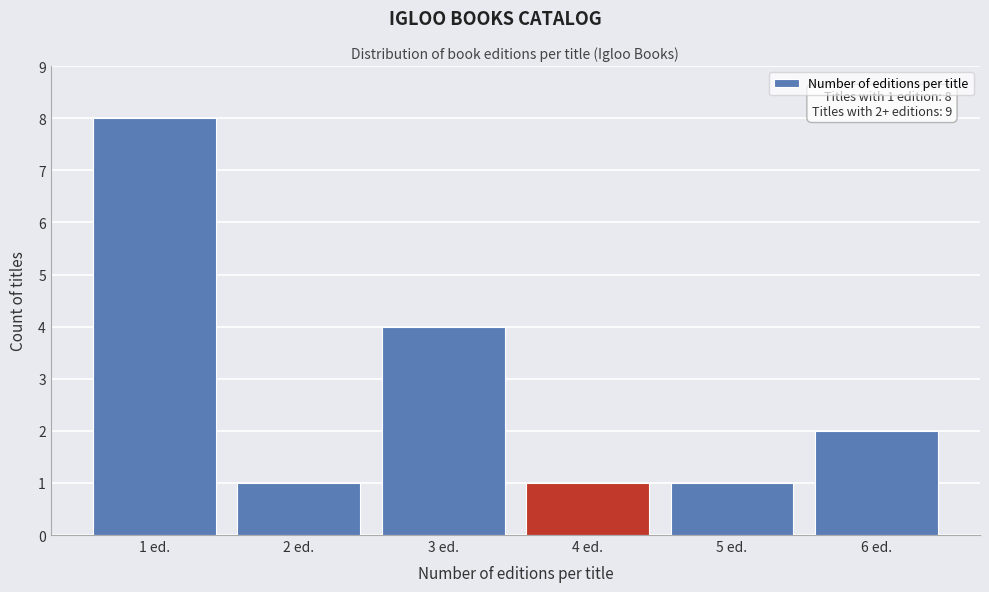

Over which range of the x-axis is the bar tallest?

0.5 to 1.5